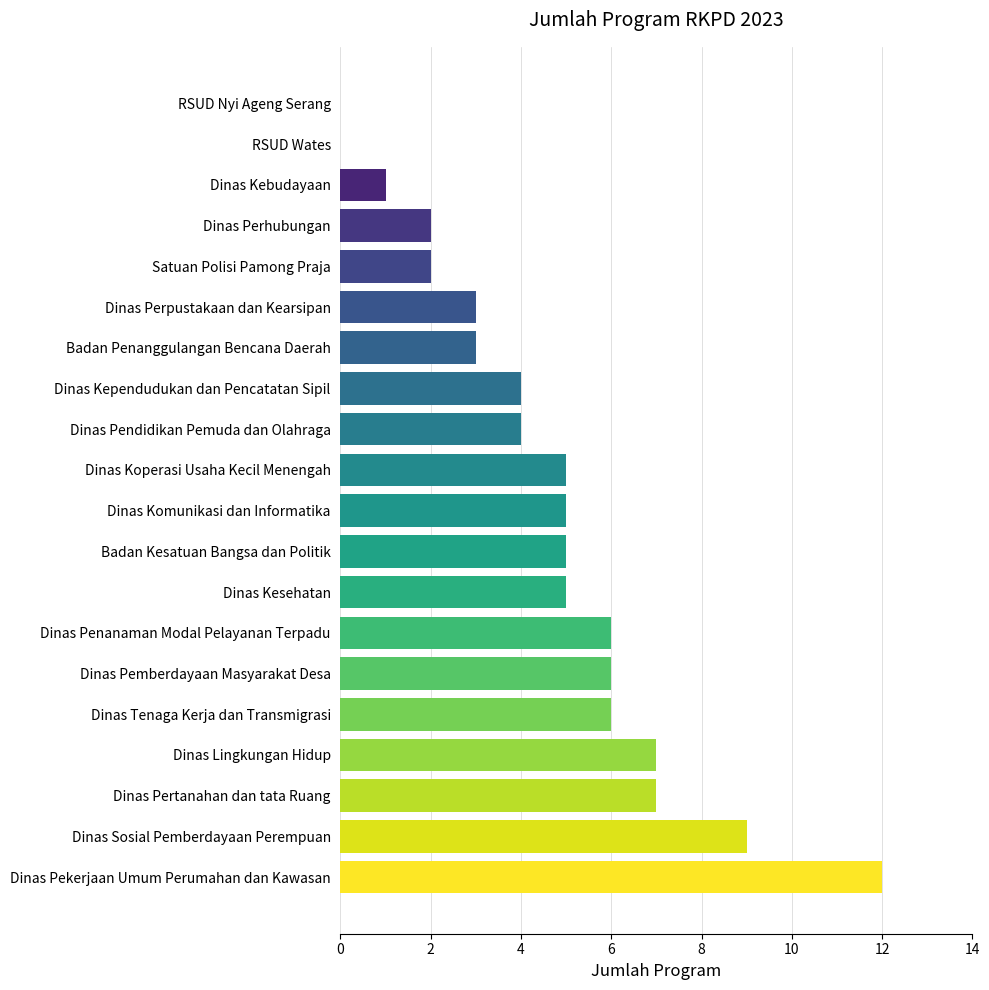

How many categories are shown in the chart?

20